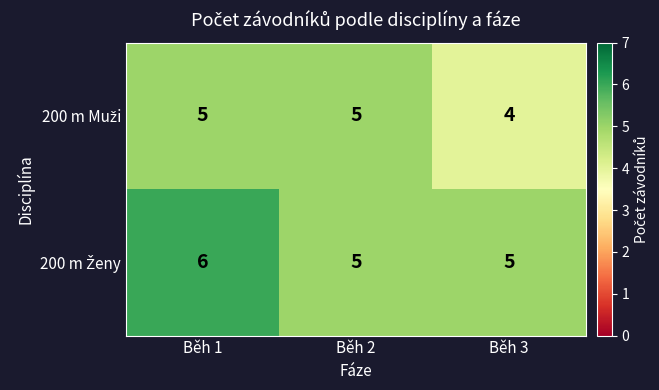

What is the total value across all series at Běh 3?

9